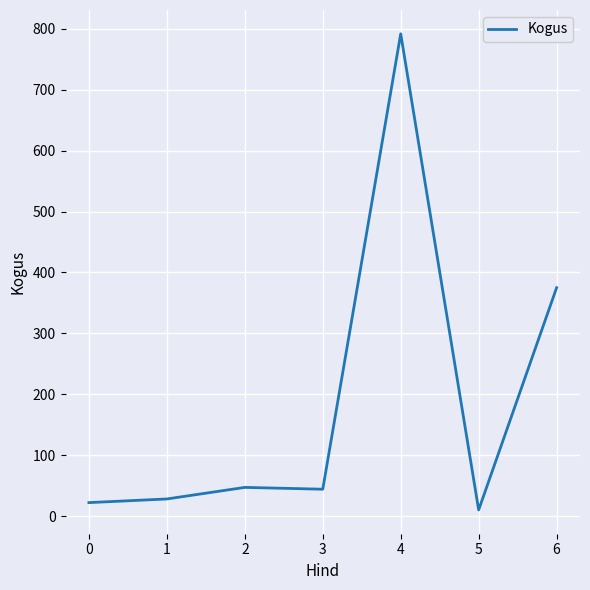

What is the maximum value shown in the chart?

792